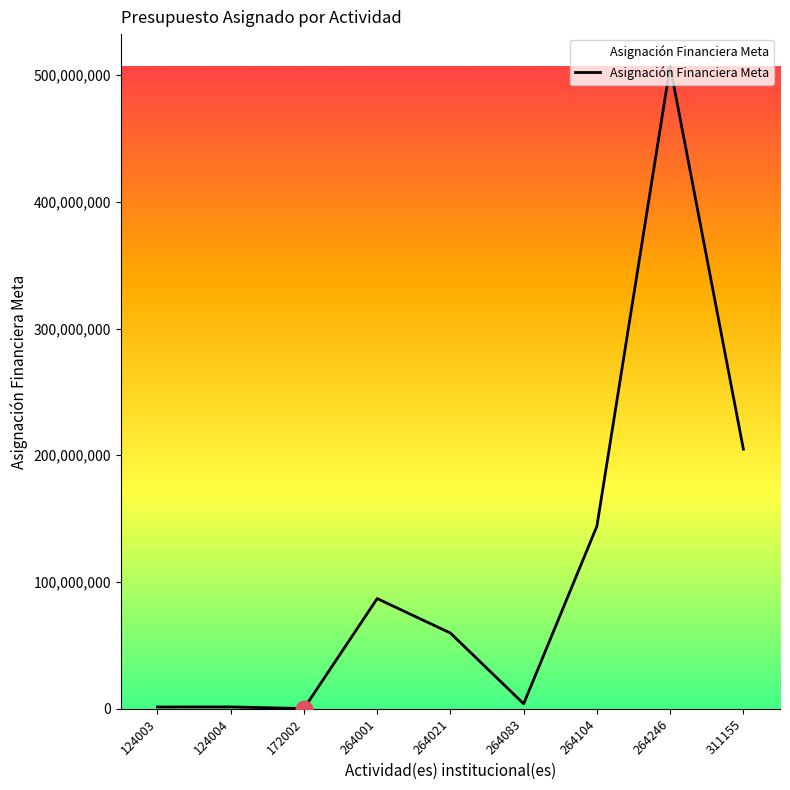

What is the difference between the values at 172002 and 264001?

86727859